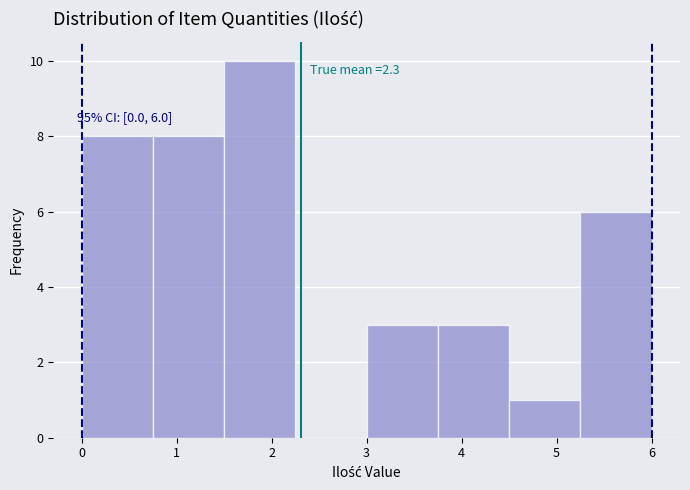

Over which range of the x-axis is the bar tallest?

1.50 to 2.25